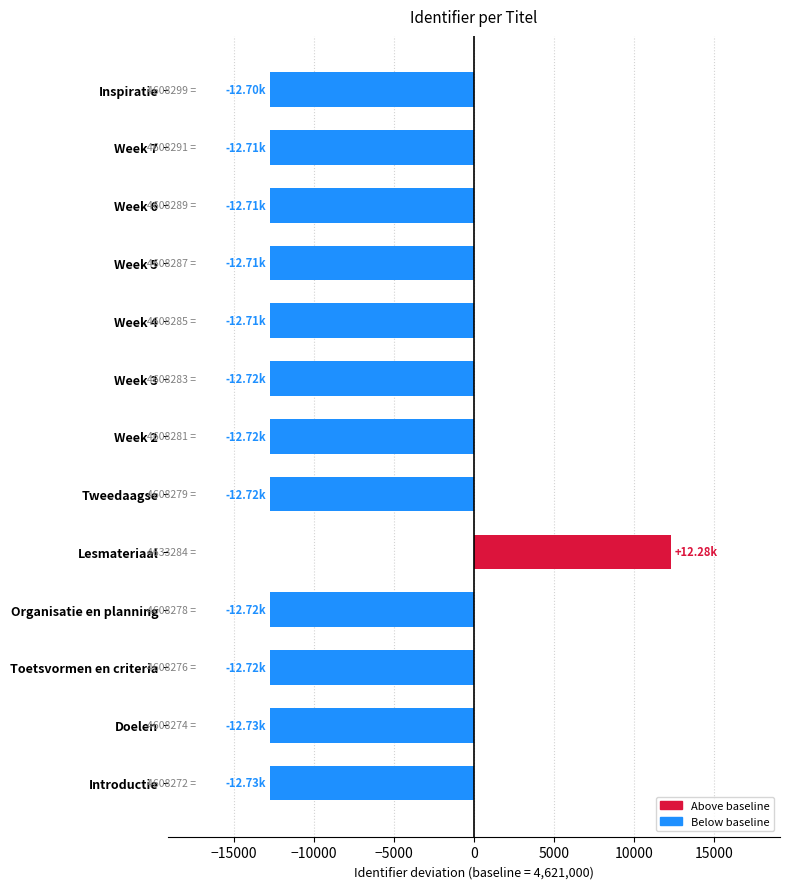

The value at Week 3 is -7544. True or false?

False